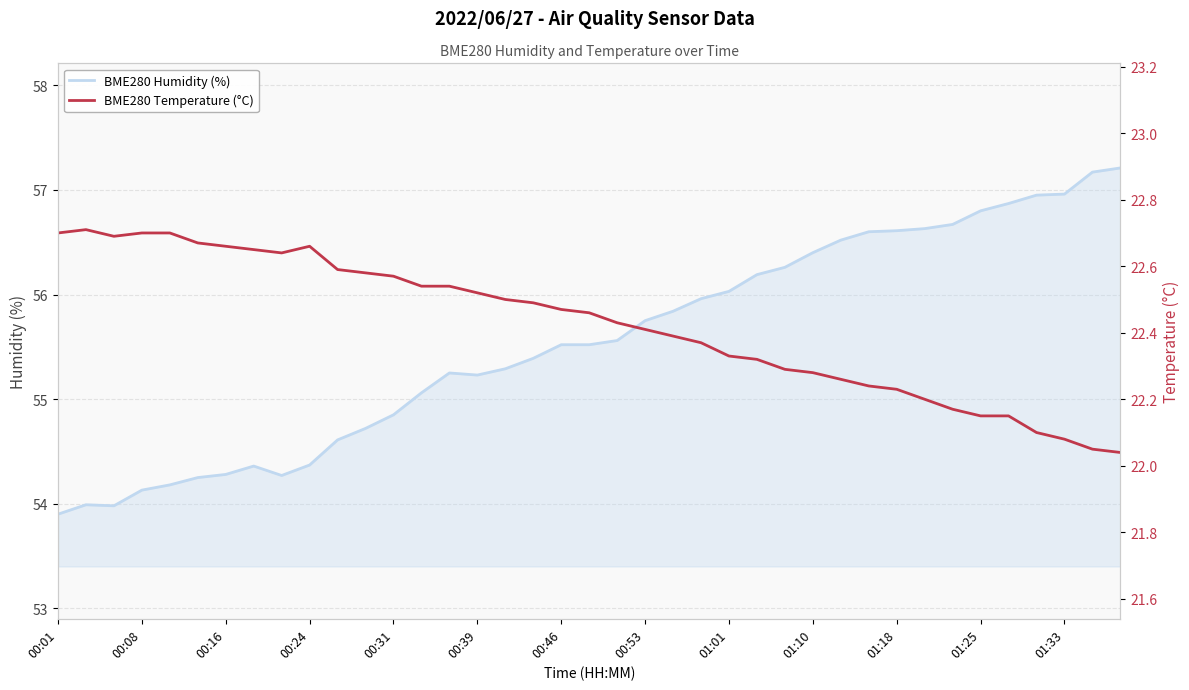

How many lines are shown in the chart?

2